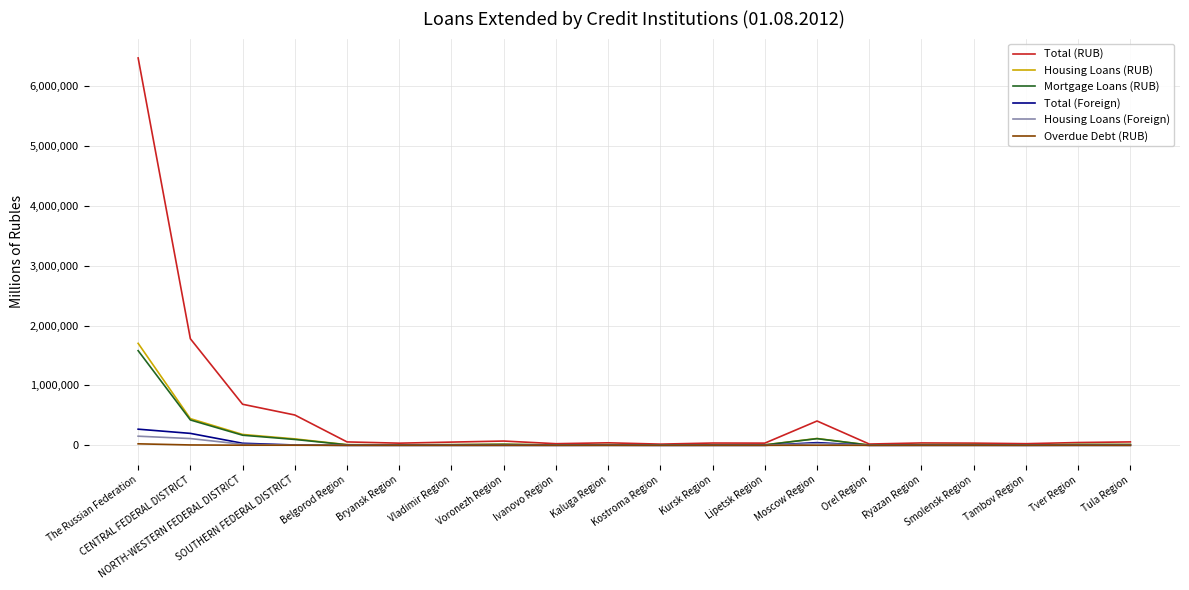

What is the sum of the Housing Loans (Foreign) values at Moscow Region and Lipetsk Region?

30091